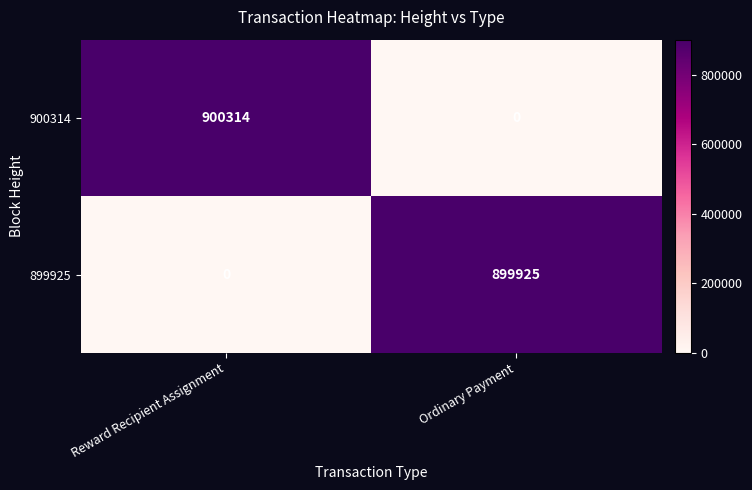

The 900314 series shows 900314 at Reward Recipient Assignment. True or false?

True